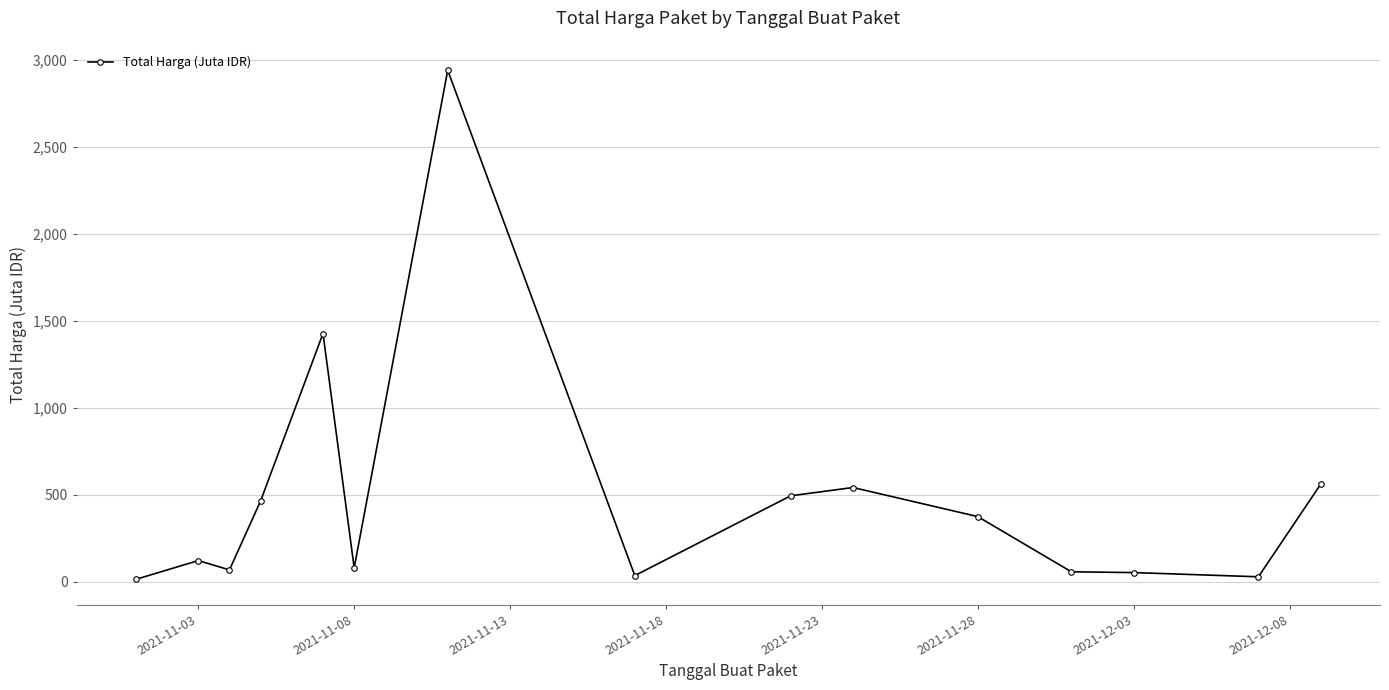

How many distinct data groups are displayed?

1